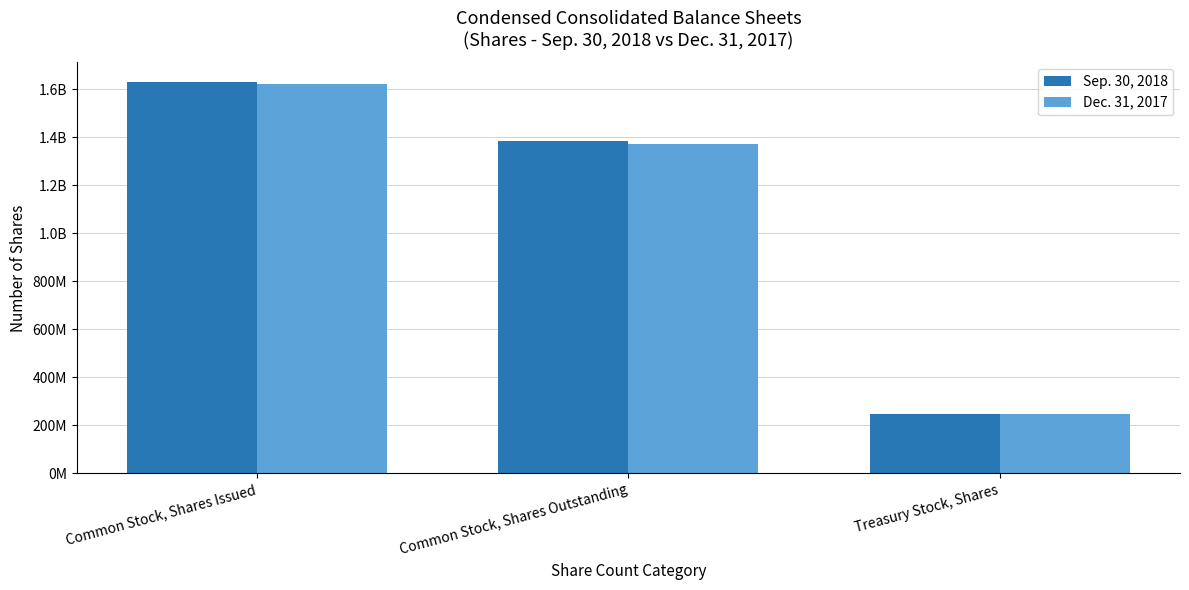

What is the difference between the Sep. 30, 2018 values at Common Stock, Shares Outstanding and Common Stock, Shares Issued?

247566270